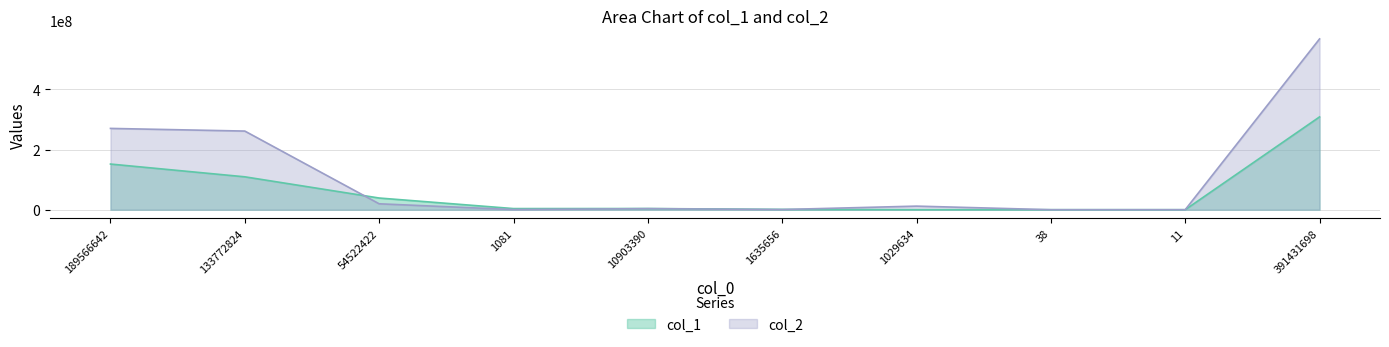

Is it true that col_1 equals 3736422 at 1081?

True